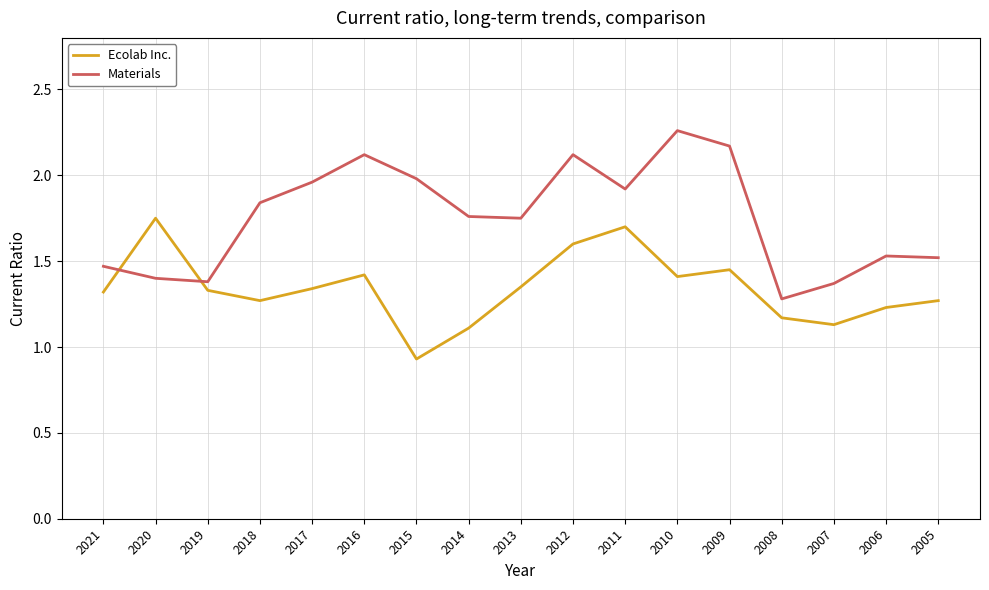

Where is Ecolab Inc. nearest to the value 1?

2015